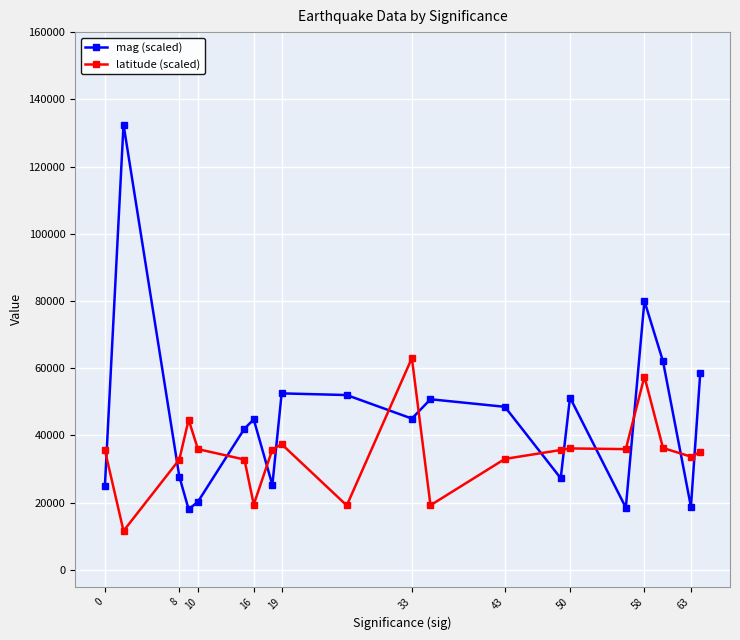

How many data points in mag (scaled) are less than 45000?

10